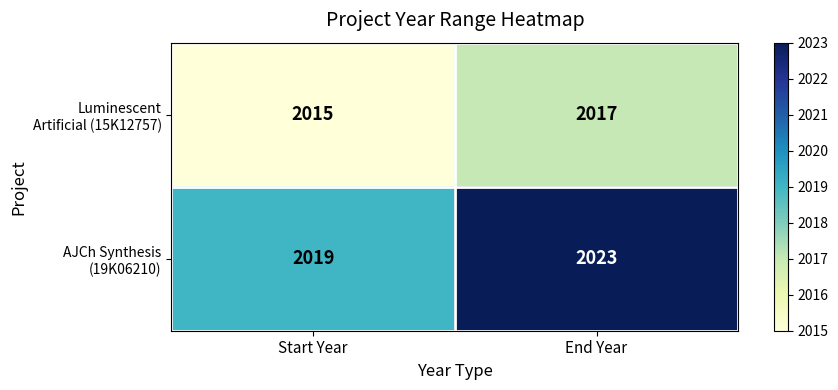

At which category is the sum across all series the highest?

End Year